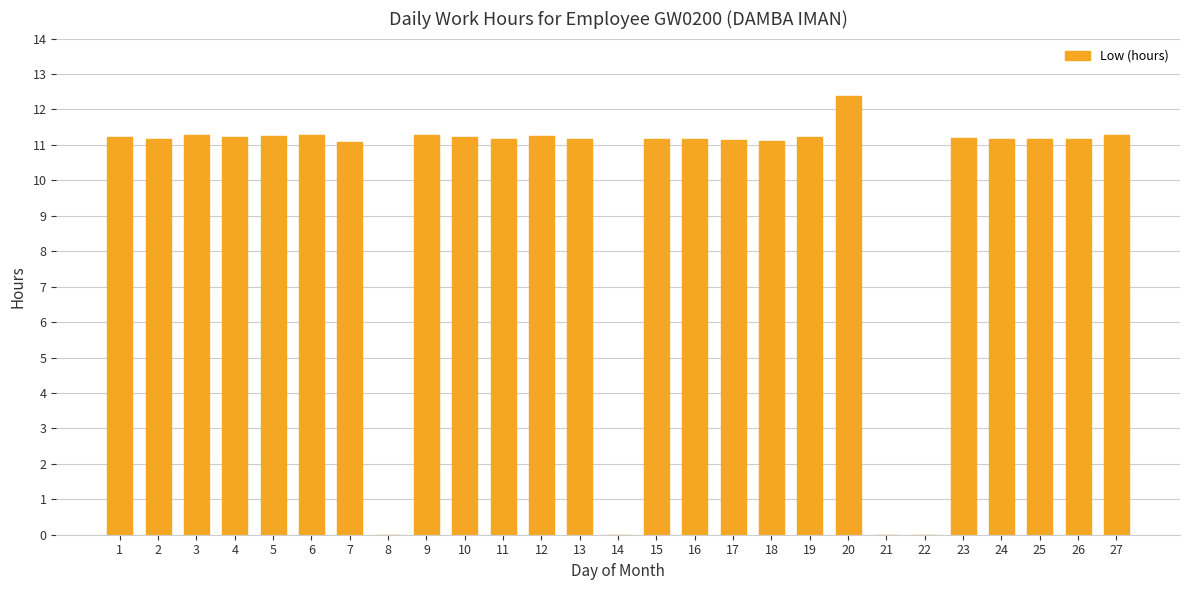

What is the maximum value shown in the chart?

12.4